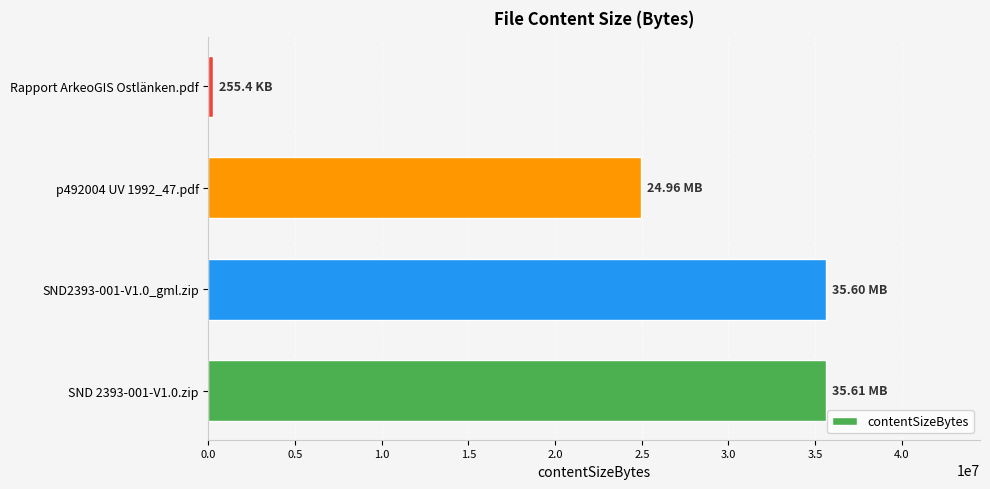

What is the ratio of the value at p492004 UV 1992_47.pdf to the value at SND 2393-001-V1.0.zip?

0.7